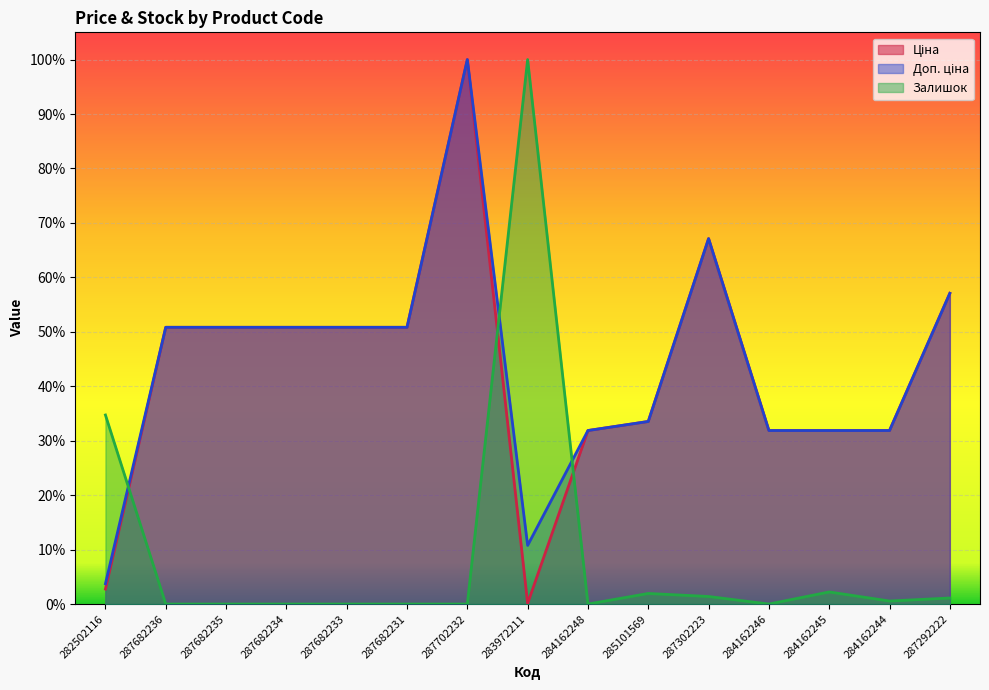

What is the maximum value shown in the chart?

1.0